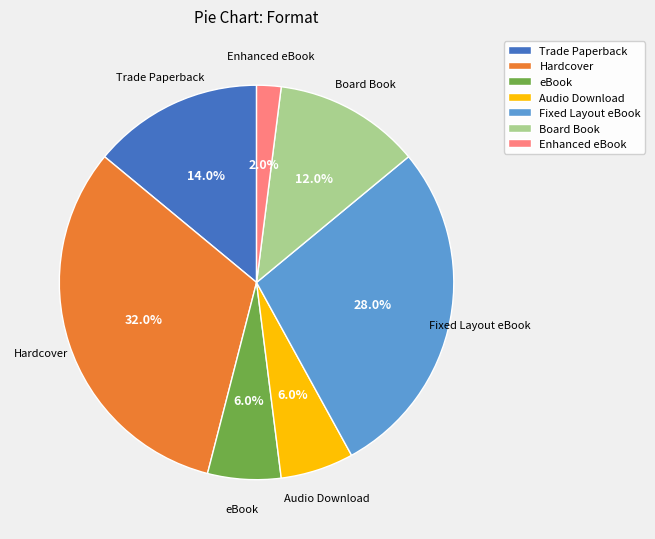

Is there any slice that represents more than half of the pie?

No